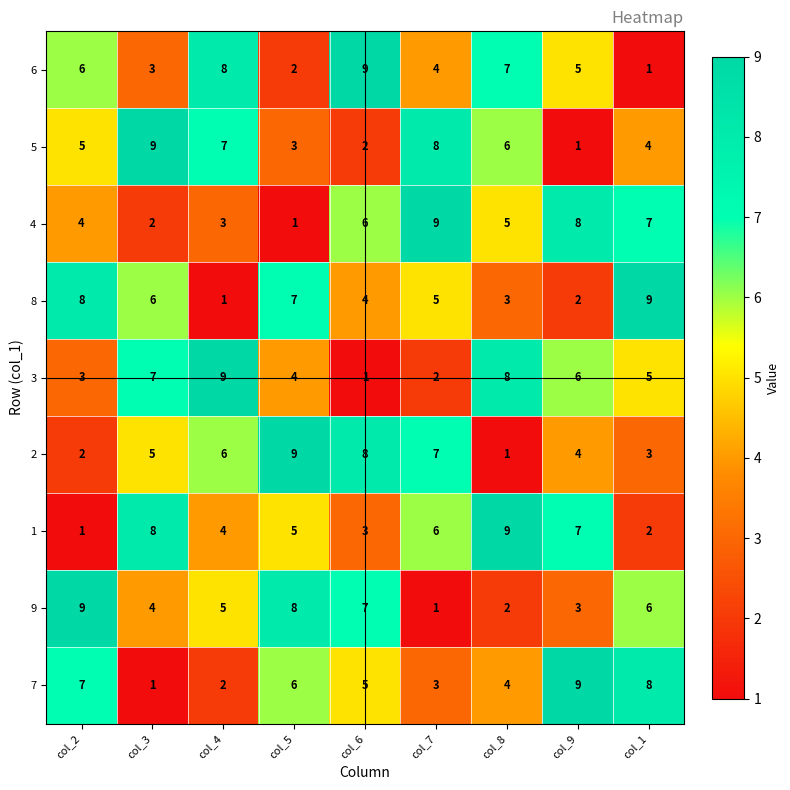

Where is 1 nearest to the value 5?

col_5